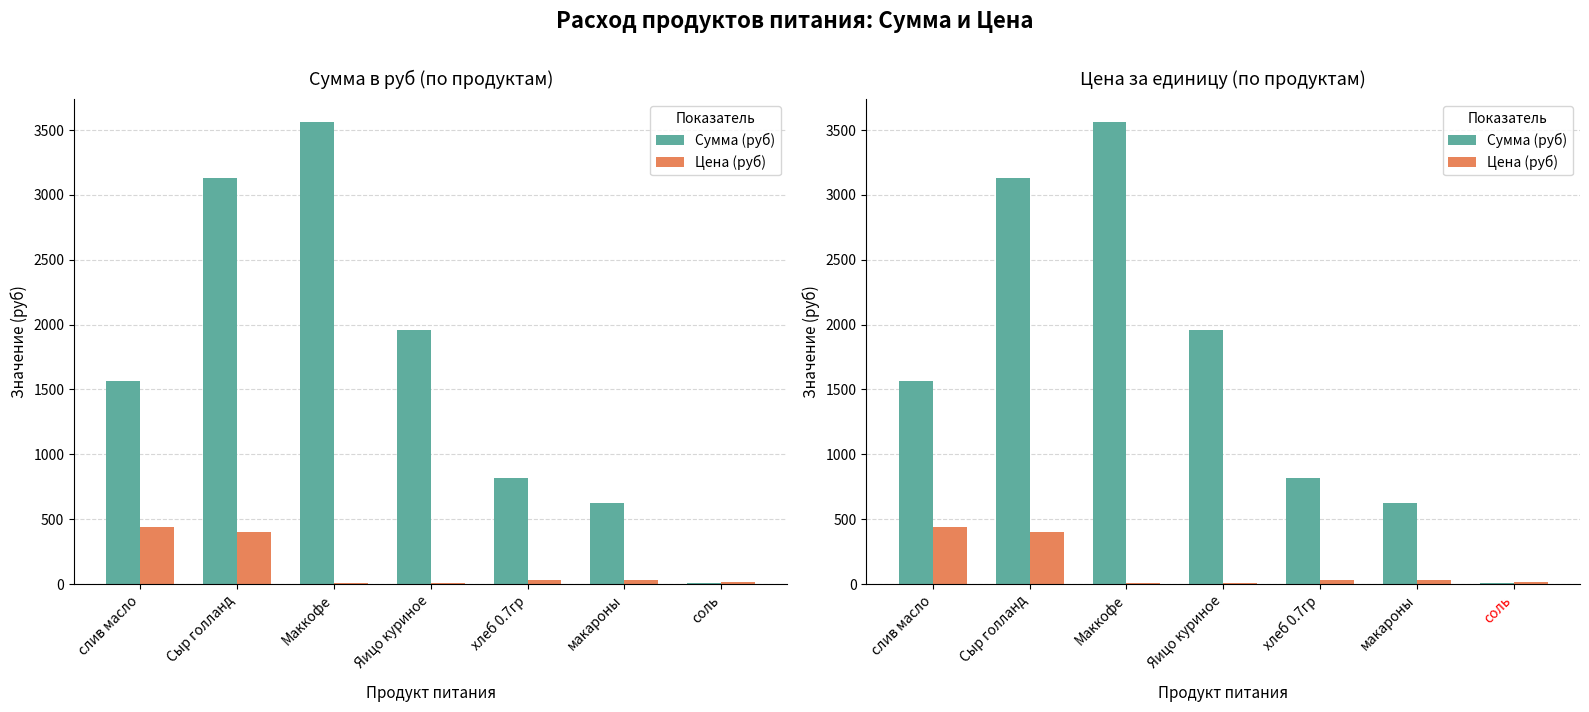

How many data points does each series have?

7